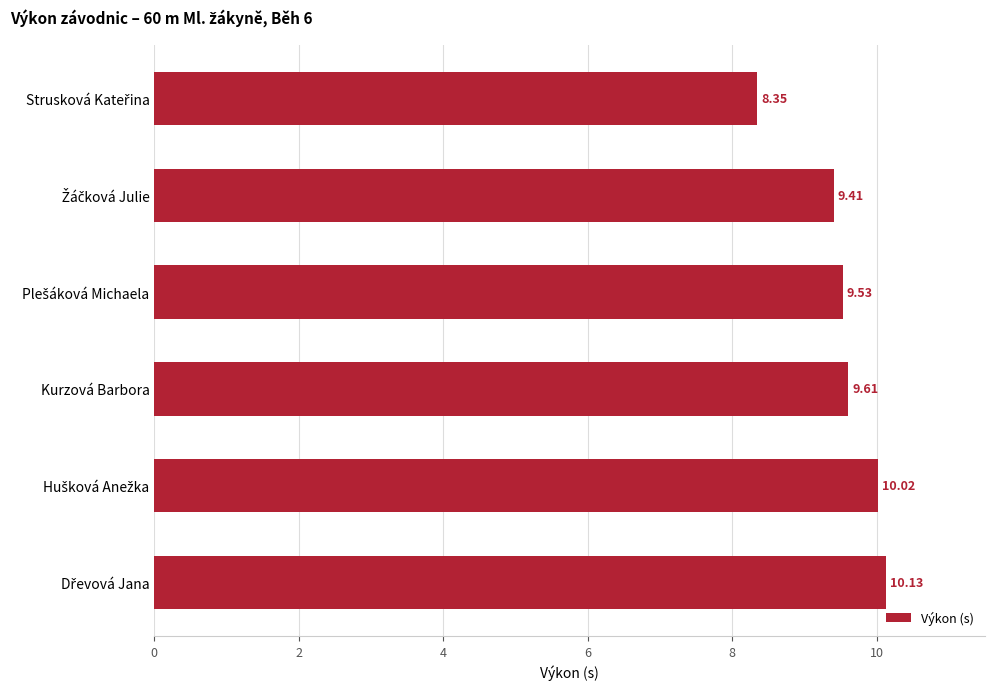

What is the difference between the maximum and minimum values?

1.8